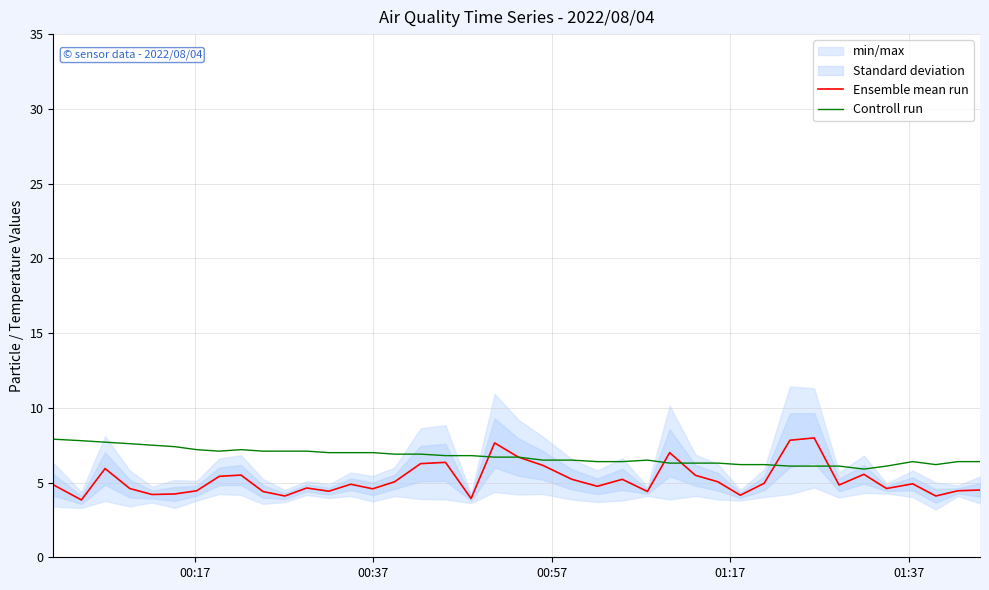

What is the maximum value for Ensemble mean run?

8.0